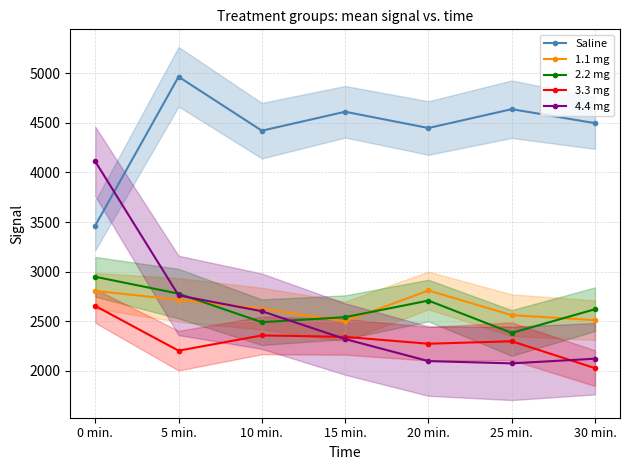

Which series has the widest spread of values?

4.4 mg